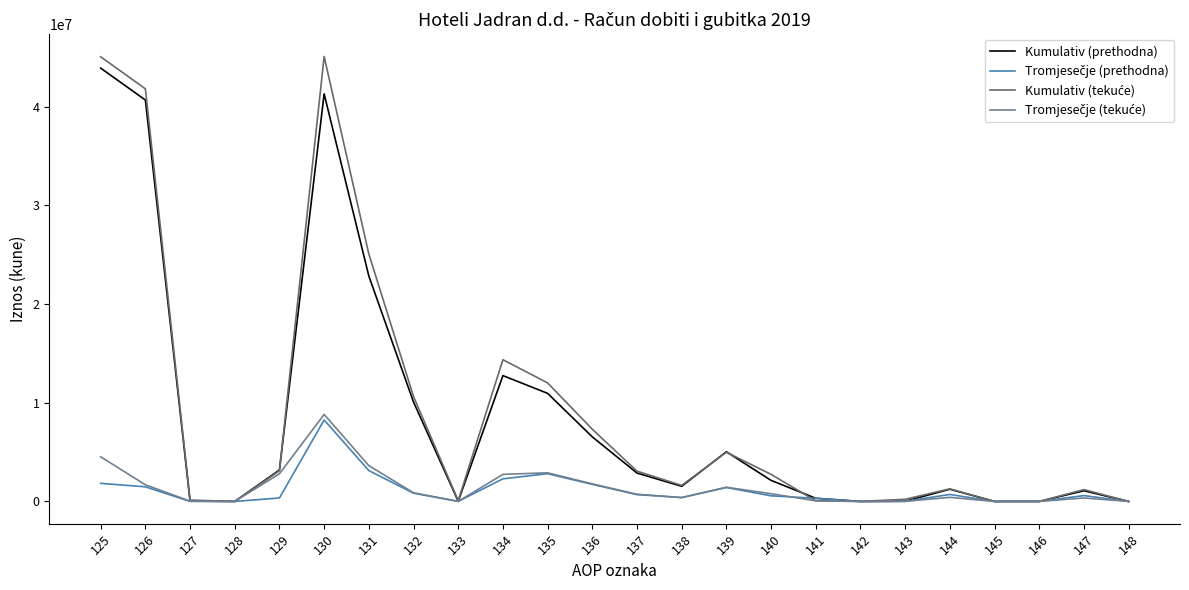

What is the maximum value for Kumulativ (prethodna)?

43911828